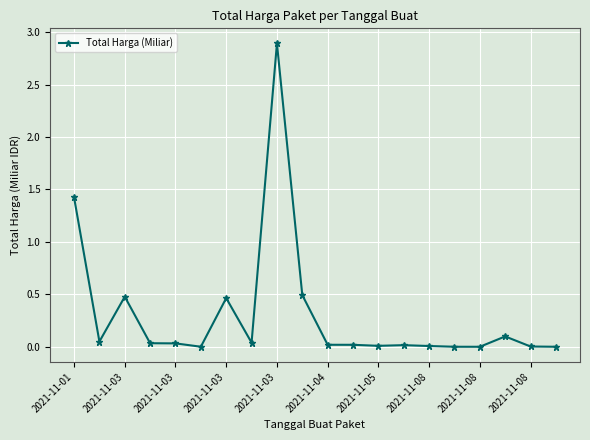

How many categories are shown in the chart?

20